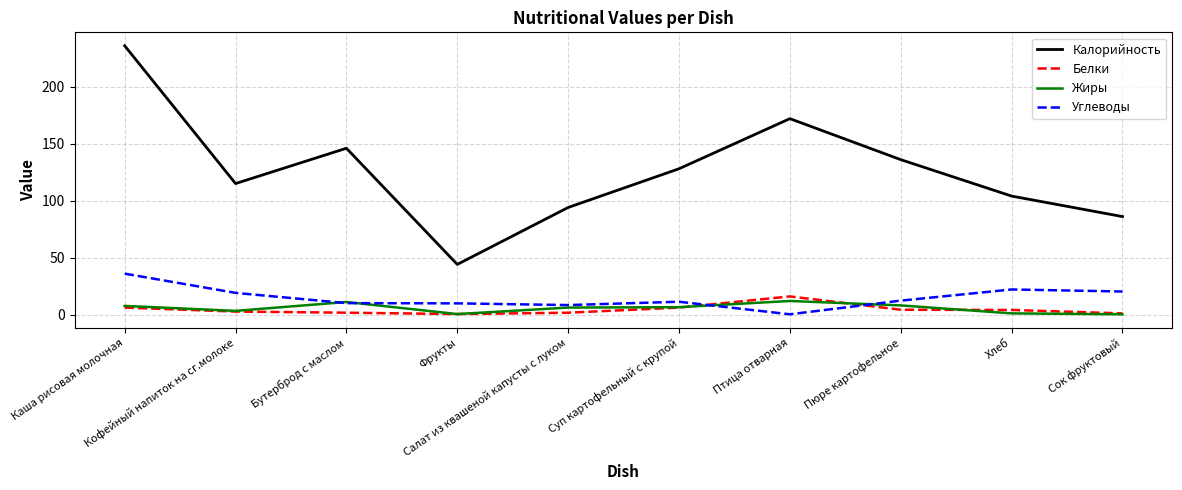

Which series has the widest spread of values?

Калорийность